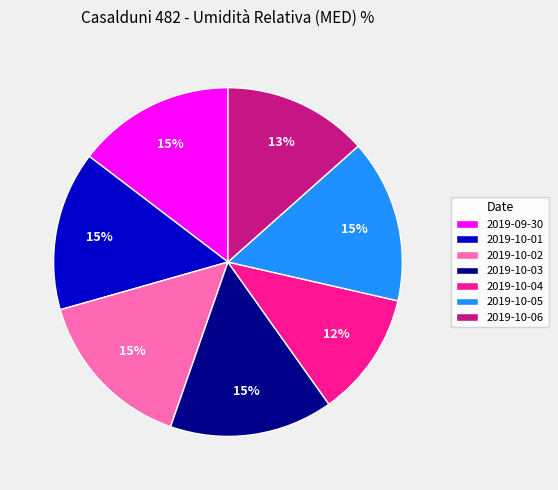

What is the ratio of the value at 2019-10-05 to the value at 2019-09-30?

1.0